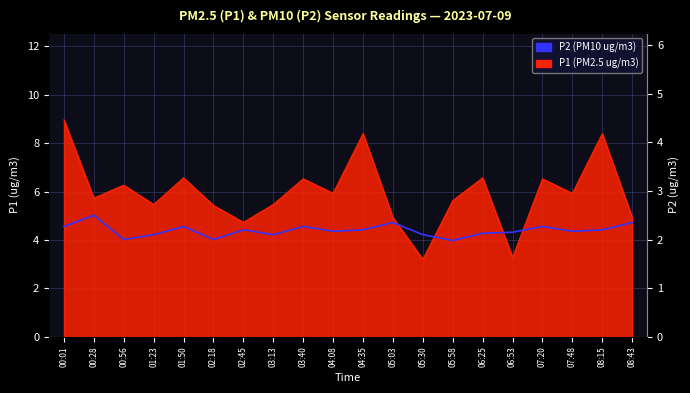

What value does the data have at 02:18?

2.0